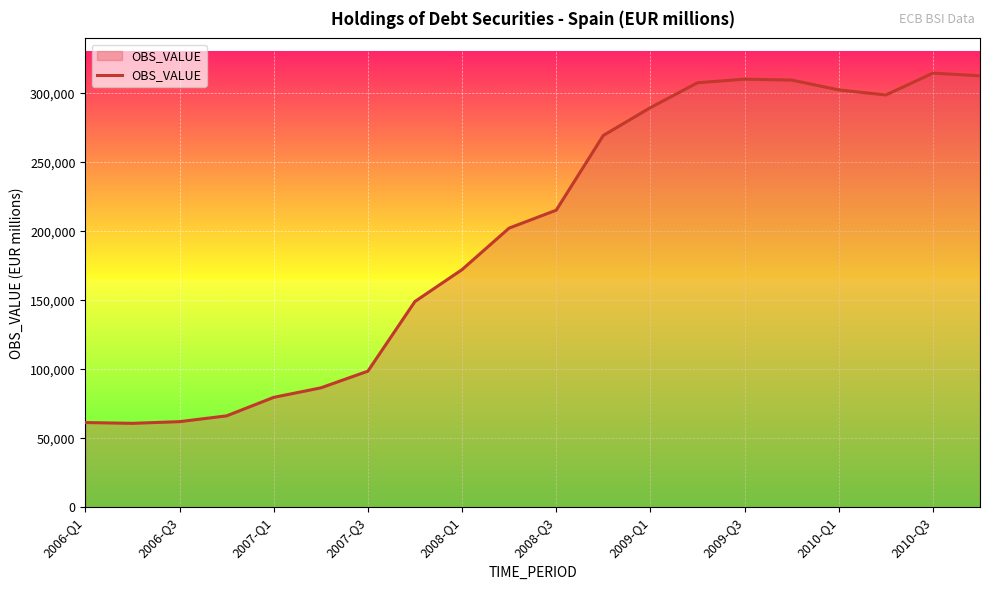

What is the difference between the maximum and minimum values?

253957